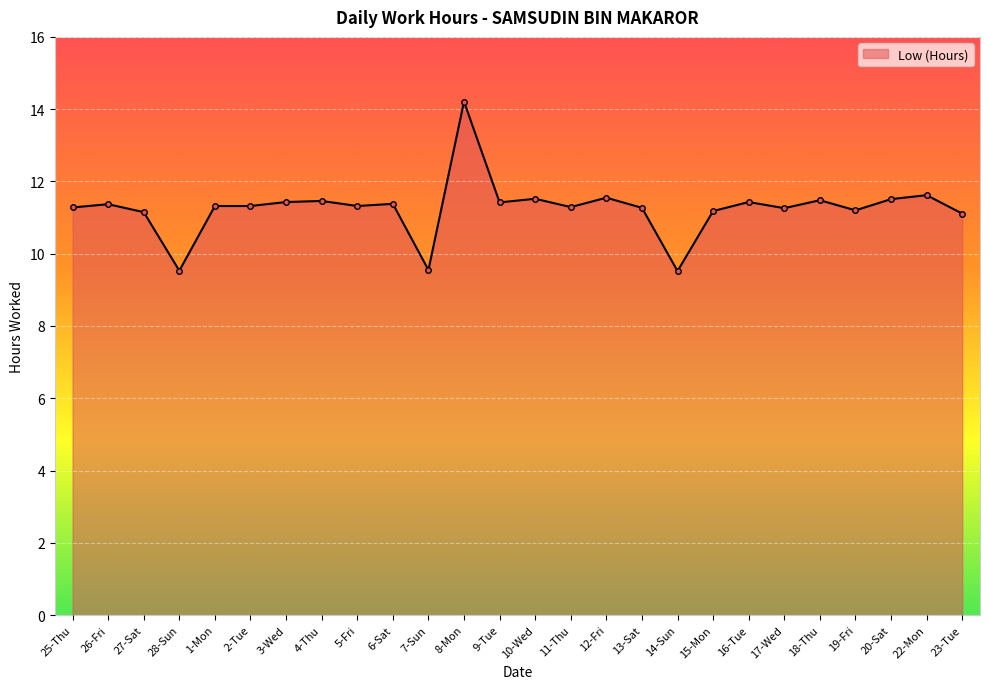

The value at 12-Fri is 3.7. True or false?

False